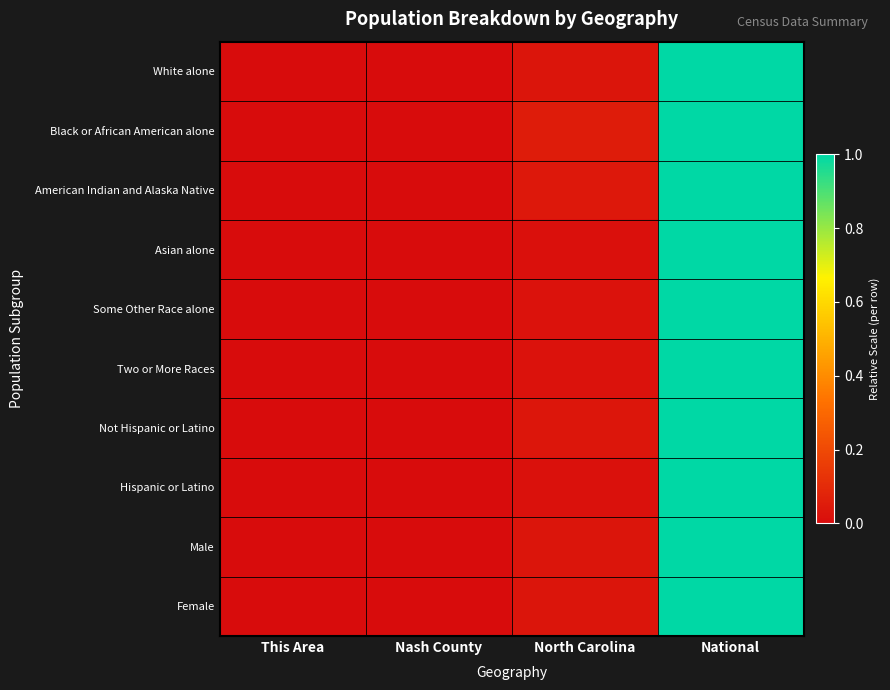

Reading left to right, list all the values displayed in this chart.

White alone: This Area=0.0	Nash County=0.0	North Carolina=0.0	National=1.0
Black or African American alone: This Area=0.0	Nash County=0.0	North Carolina=0.1	National=1.0
American Indian and Alaska Native: This Area=0.0	Nash County=0.0	North Carolina=0.0	National=1.0
Asian alone: This Area=0.0	Nash County=0.0	North Carolina=0.0	National=1.0
Some Other Race alone: This Area=0.0	Nash County=0.0	North Carolina=0.0	National=1.0
Two or More Races: This Area=0.0	Nash County=0.0	North Carolina=0.0	National=1.0
Not Hispanic or Latino: This Area=0.0	Nash County=0.0	North Carolina=0.0	National=1.0
Hispanic or Latino: This Area=0.0	Nash County=0.0	North Carolina=0.0	National=1.0
Male: This Area=0.0	Nash County=0.0	North Carolina=0.0	National=1.0
Female: This Area=0.0	Nash County=0.0	North Carolina=0.0	National=1.0